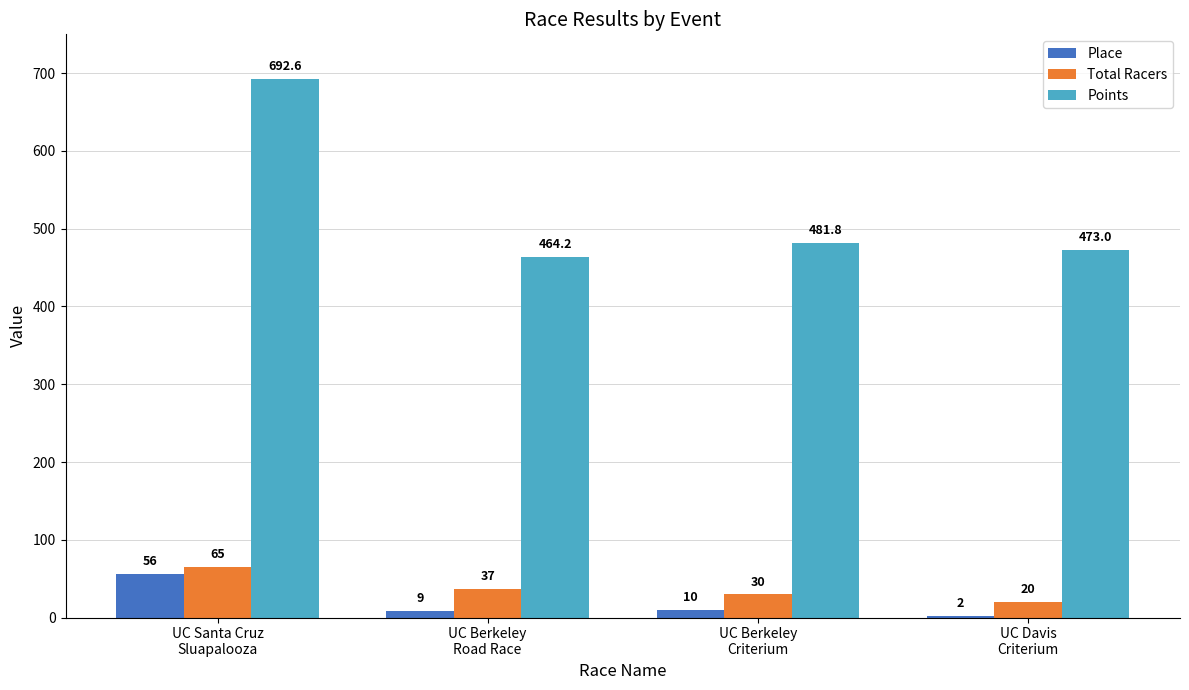

What is the sum of the Points values at UC Berkeley
Road Race and UC Berkeley
Criterium?

945.9